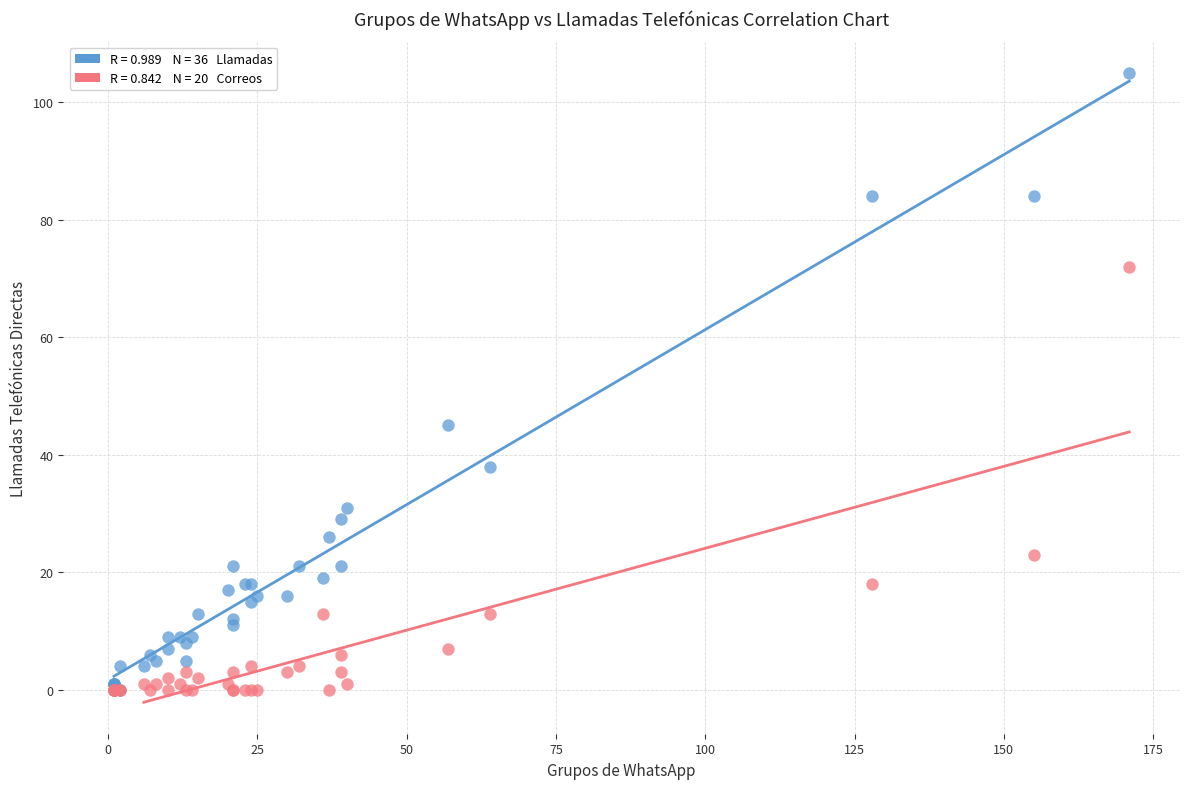

Across all series, what Y value is closest to 52?

45